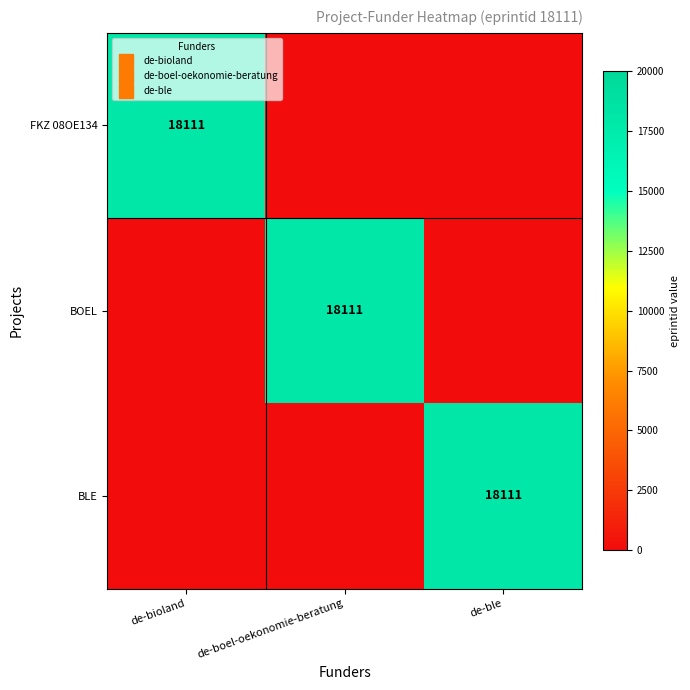

List the series in order of their peak value, lowest first.

FKZ 08OE134, BOEL, BLE